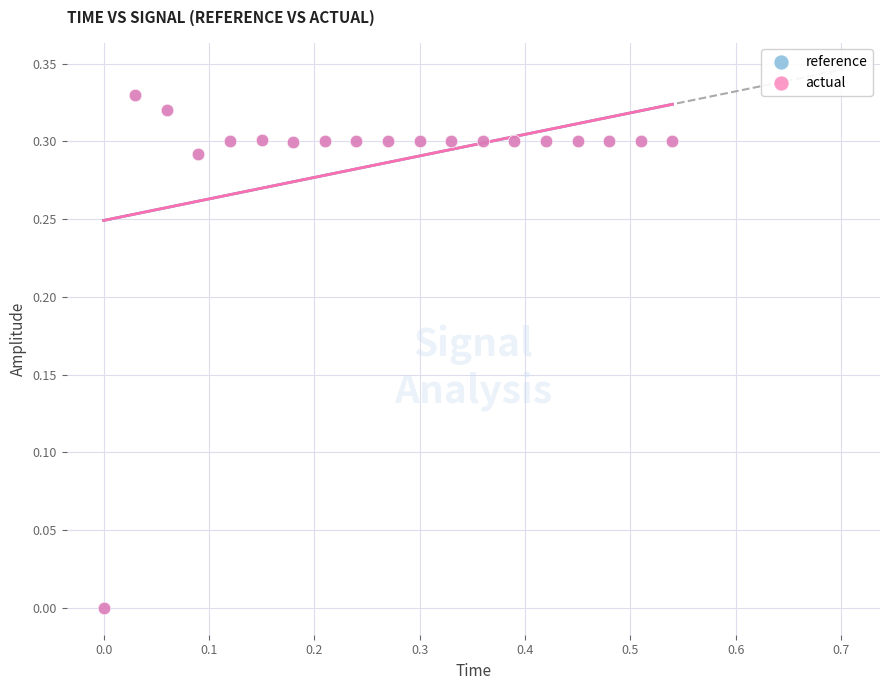

What are all the series names shown in the legend?

reference, actual